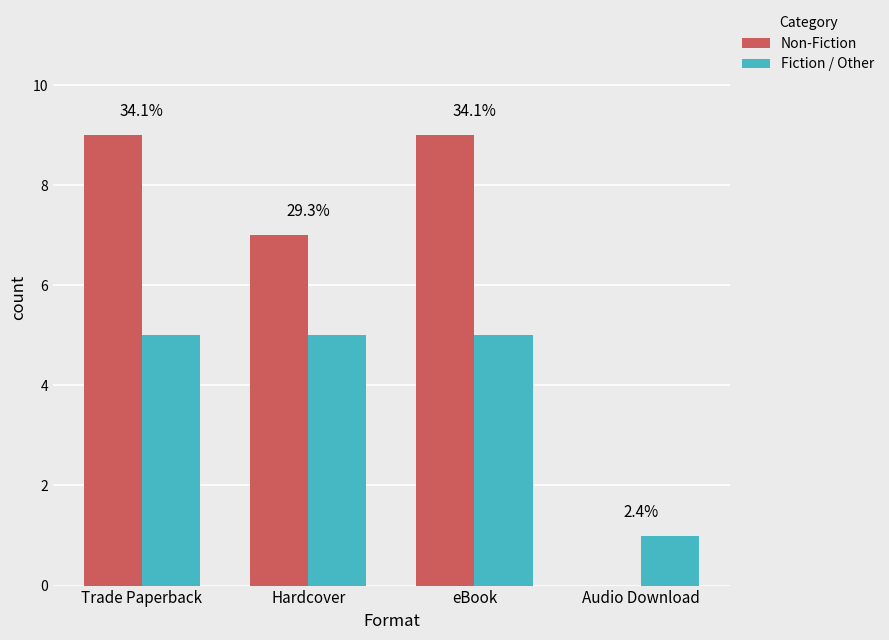

Does the chart contain stacked bars?

No